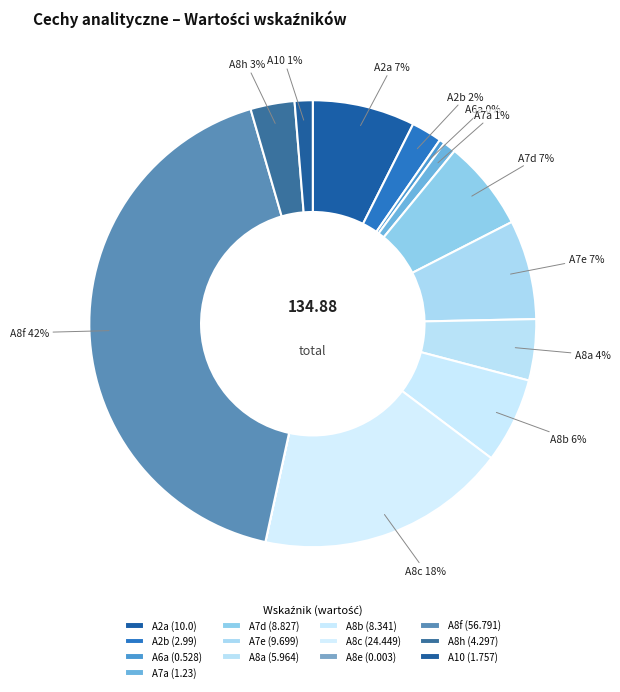

Approximately how many times larger is the value at A8b compared to A7d?

0.9